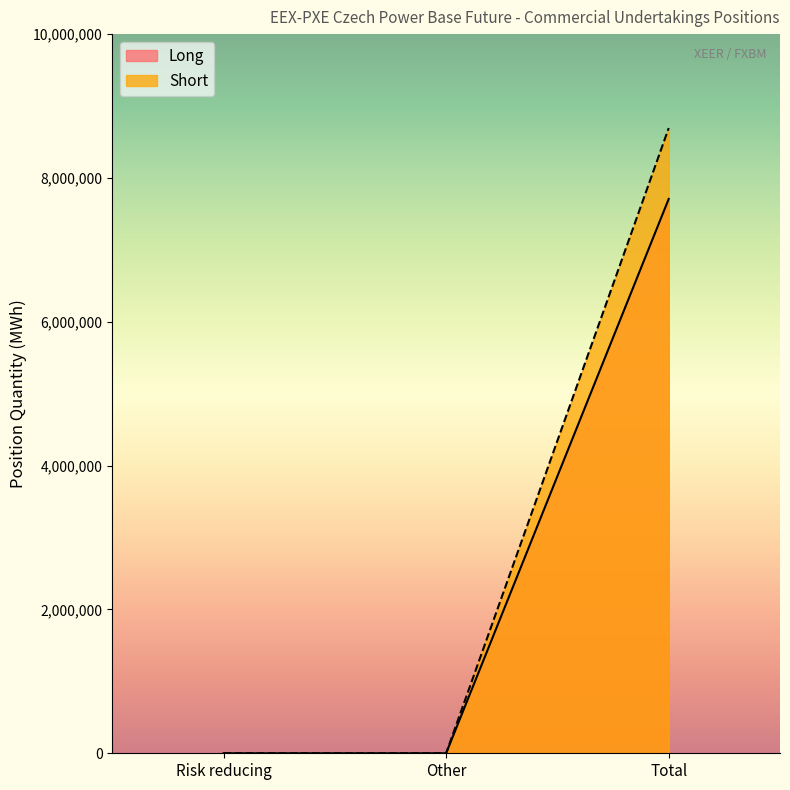

Rank the series by their maximum value, from lowest to highest.

Long, Short